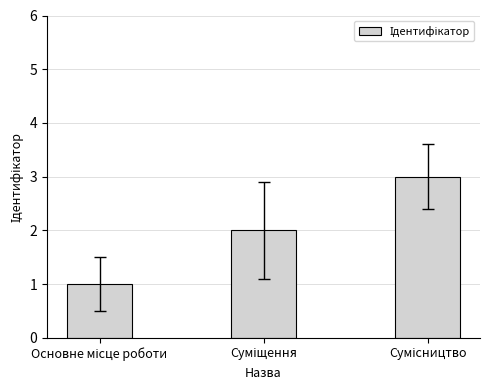

What is the greatest value displayed?

3